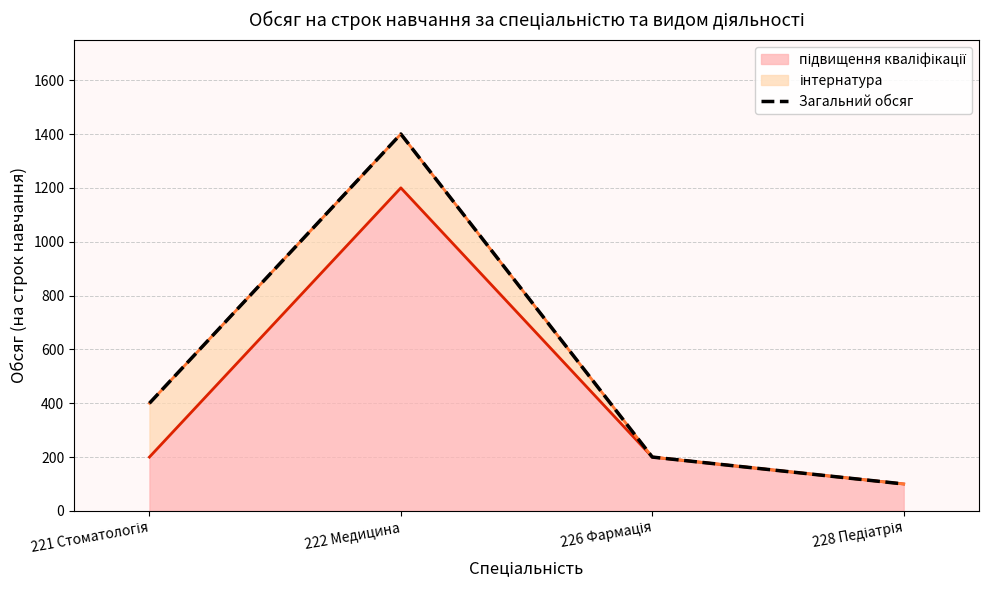

Rank the categories by value from lowest to highest.

228 Педіатрія, 226 Фармація, 221 Стоматологія, 222 Медицина